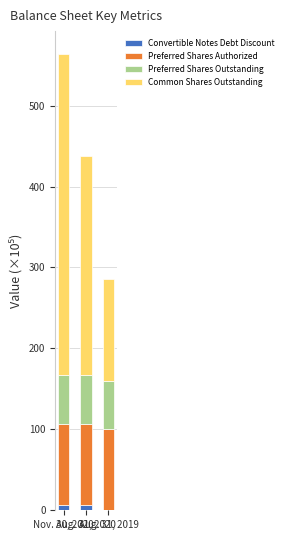

What are all the series names shown in the legend?

Convertible Notes Debt Discount, Preferred Shares Authorized, Preferred Shares Outstanding, Common Shares Outstanding